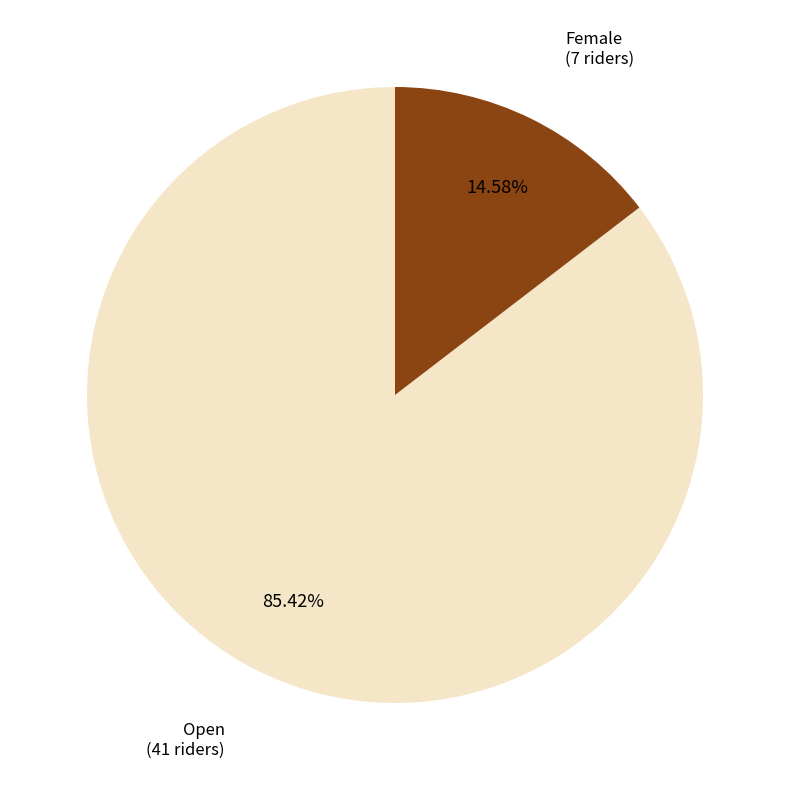

Is there a majority slice in this chart?

Yes